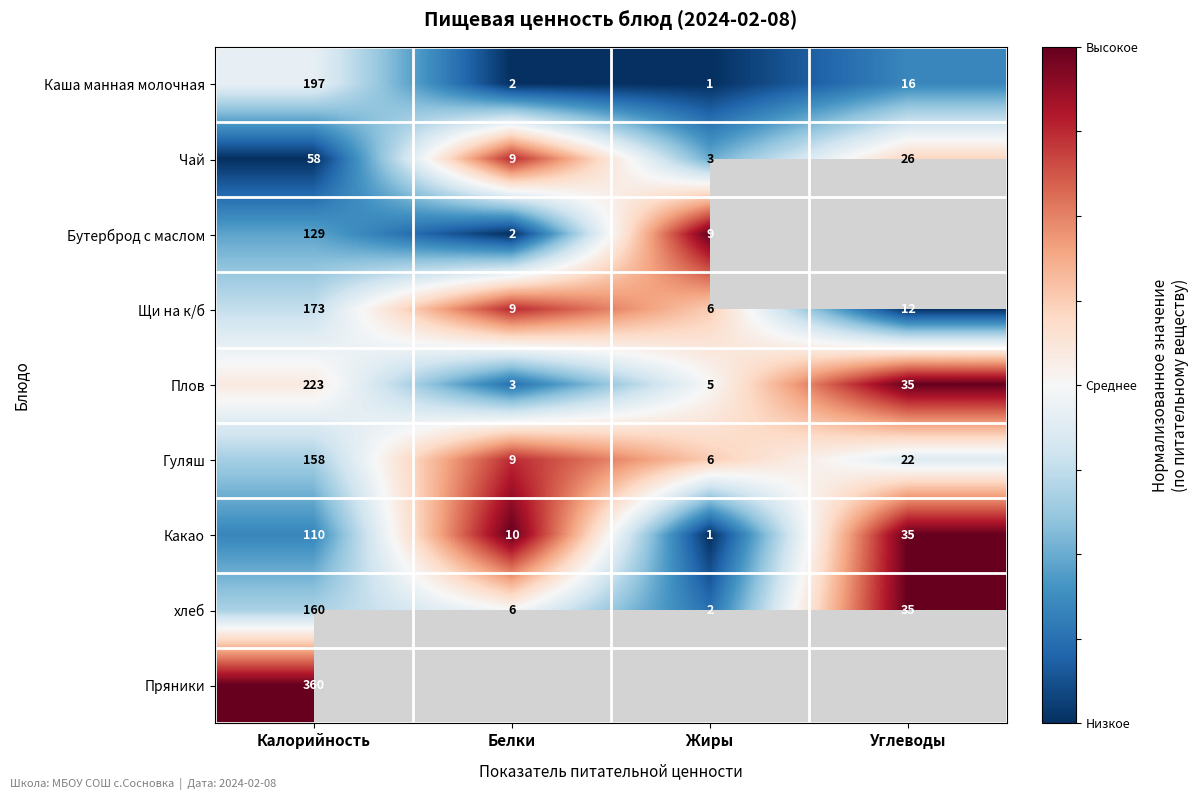

The value of Бутерброд с маслом at Жиры is 1.4. True or false?

False